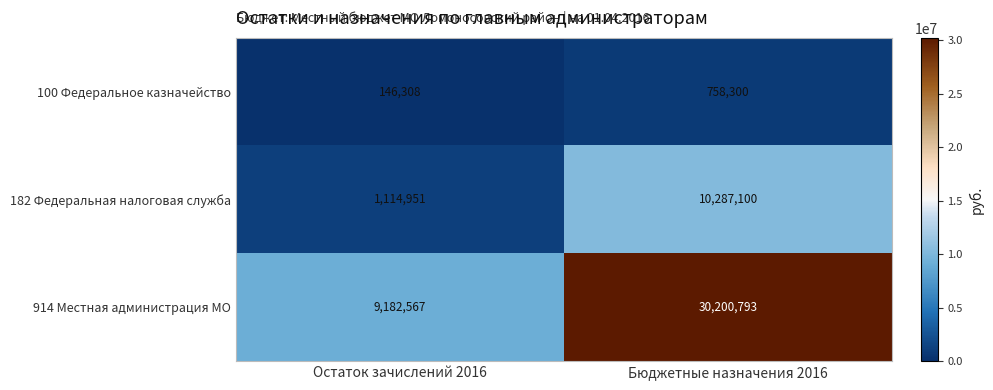

Which series changed the most between Остаток зачислений 2016 and Бюджетные назначения 2016?

914 Местная администрация МО